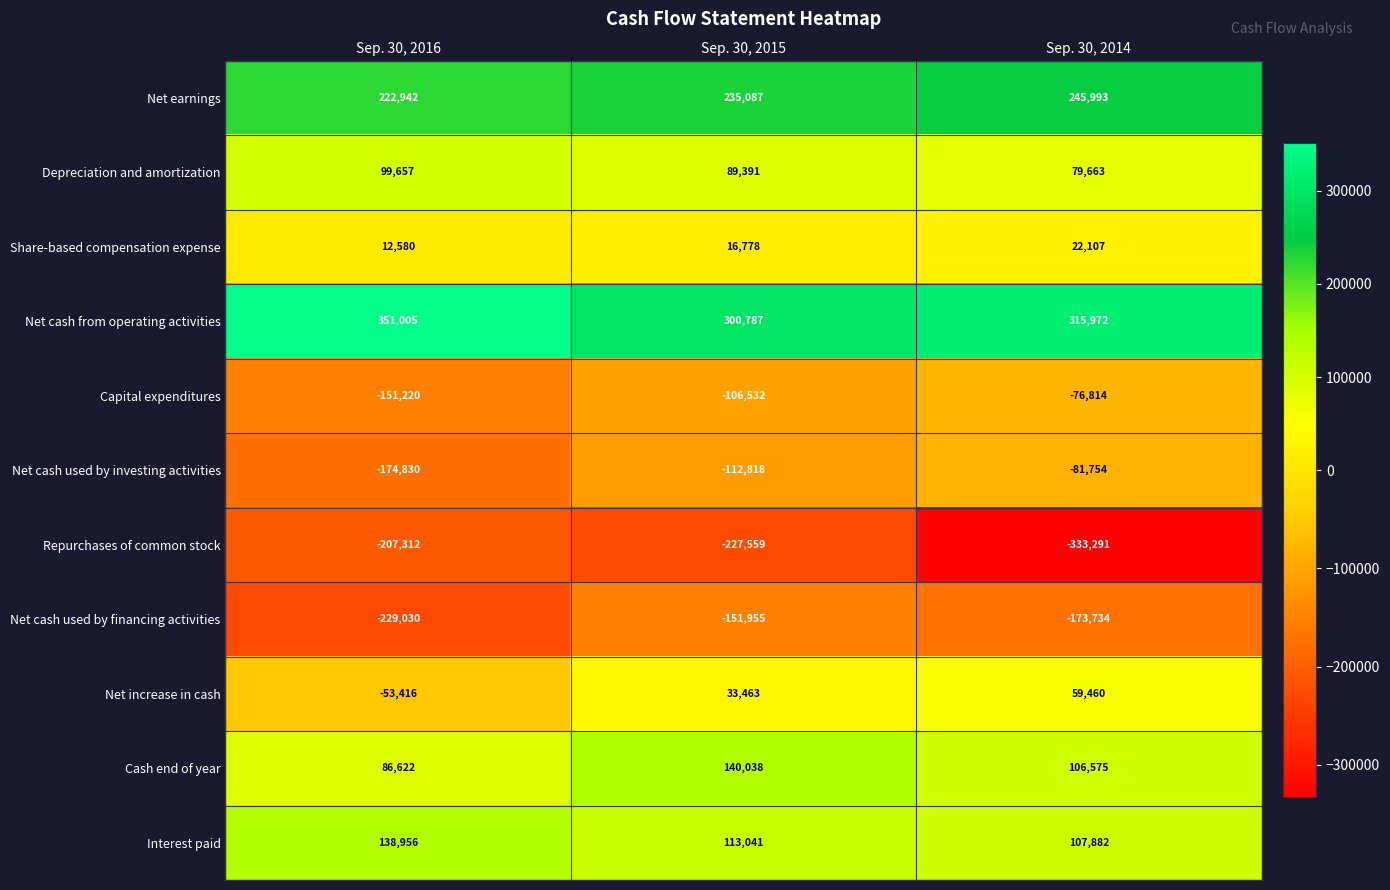

List the series in order of their peak value, lowest first.

Repurchases of common stock, Net cash used by financing activities, Net cash used by investing activities, Capital expenditures, Share-based compensation expense, Net increase in cash, Depreciation and amortization, Interest paid, Cash end of year, Net earnings, Net cash from operating activities